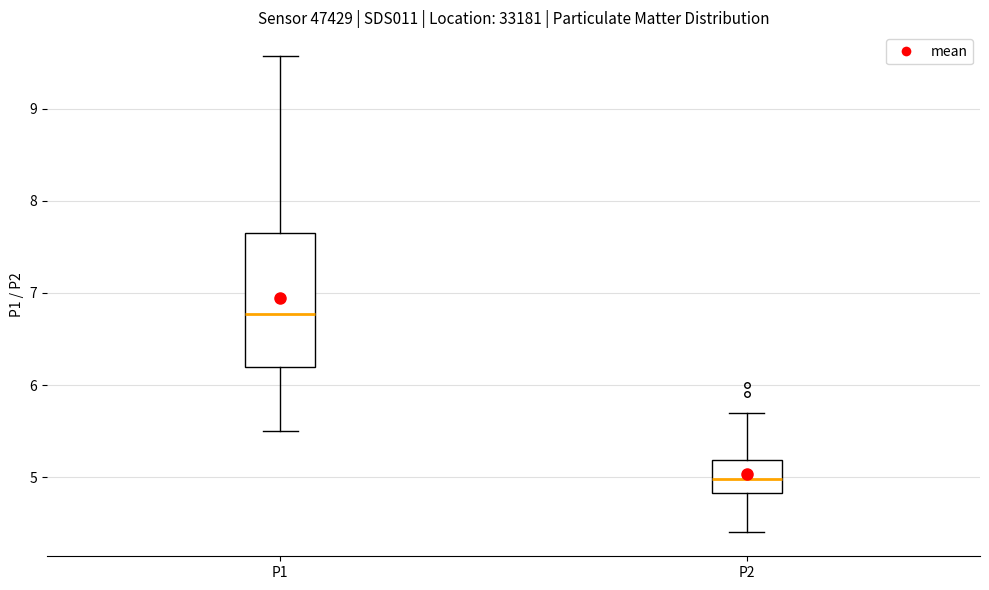

Where does the median line of the box for P2 sit on the y-axis? The values are not printed on the chart, so give them approximately, as read against the axis.

5.0